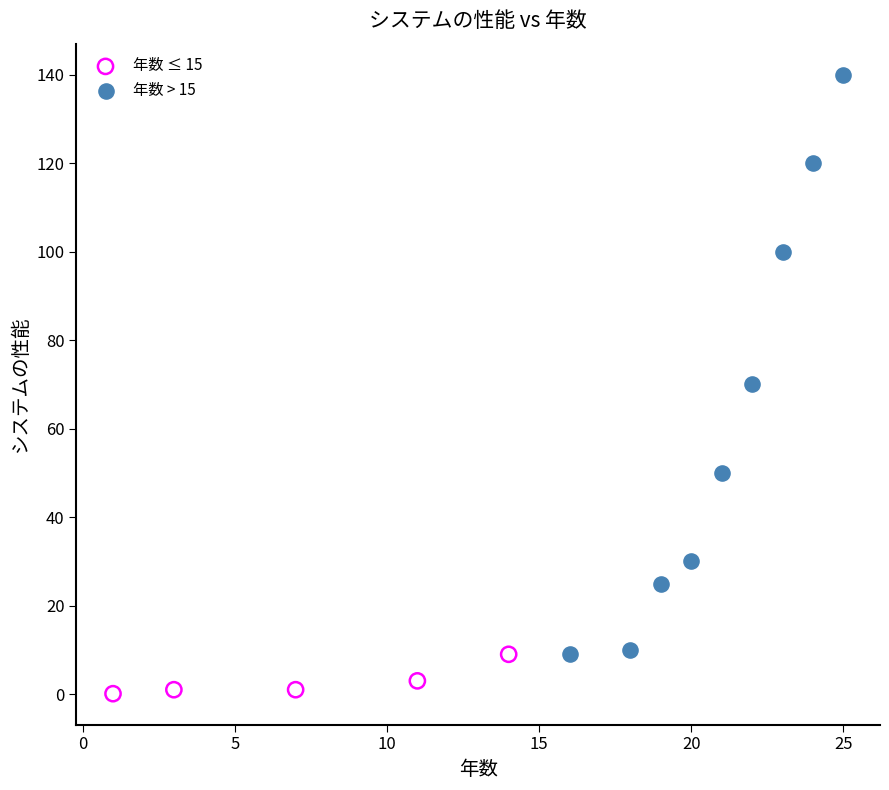

Which series has the widest spread of Y values?

年数 > 15